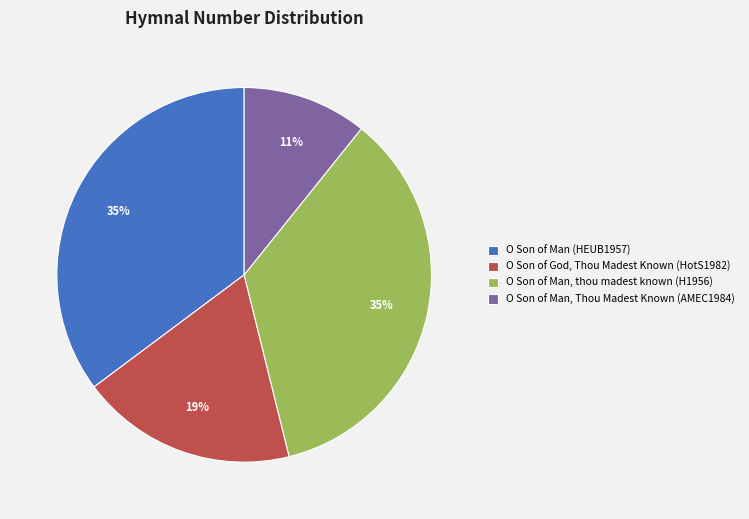

True or false: O Son of Man (HEUB1957) accounts for 21% of the total.

False